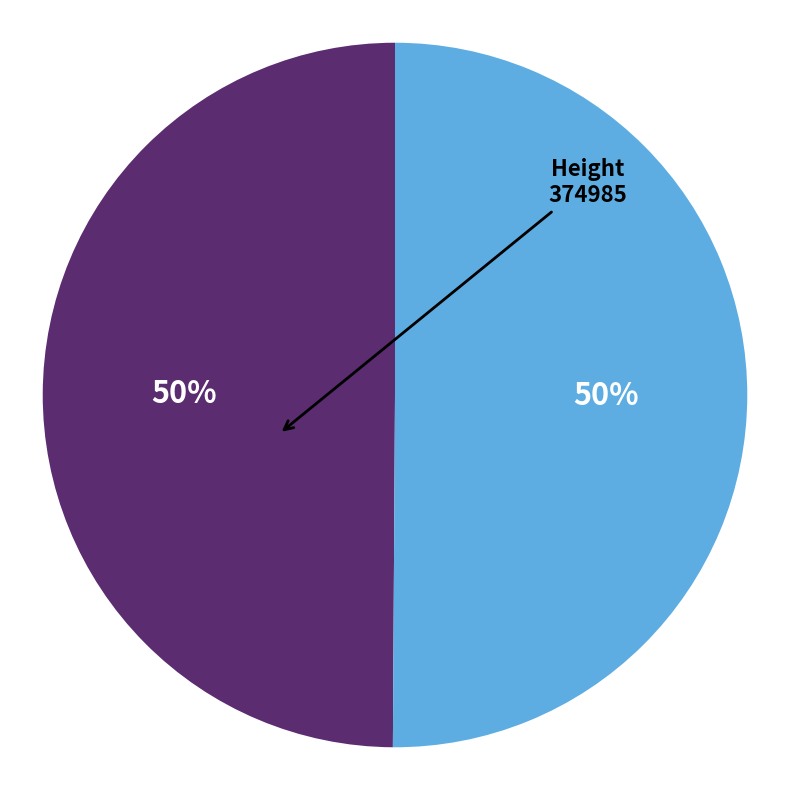

Count the number of slices in the pie.

2